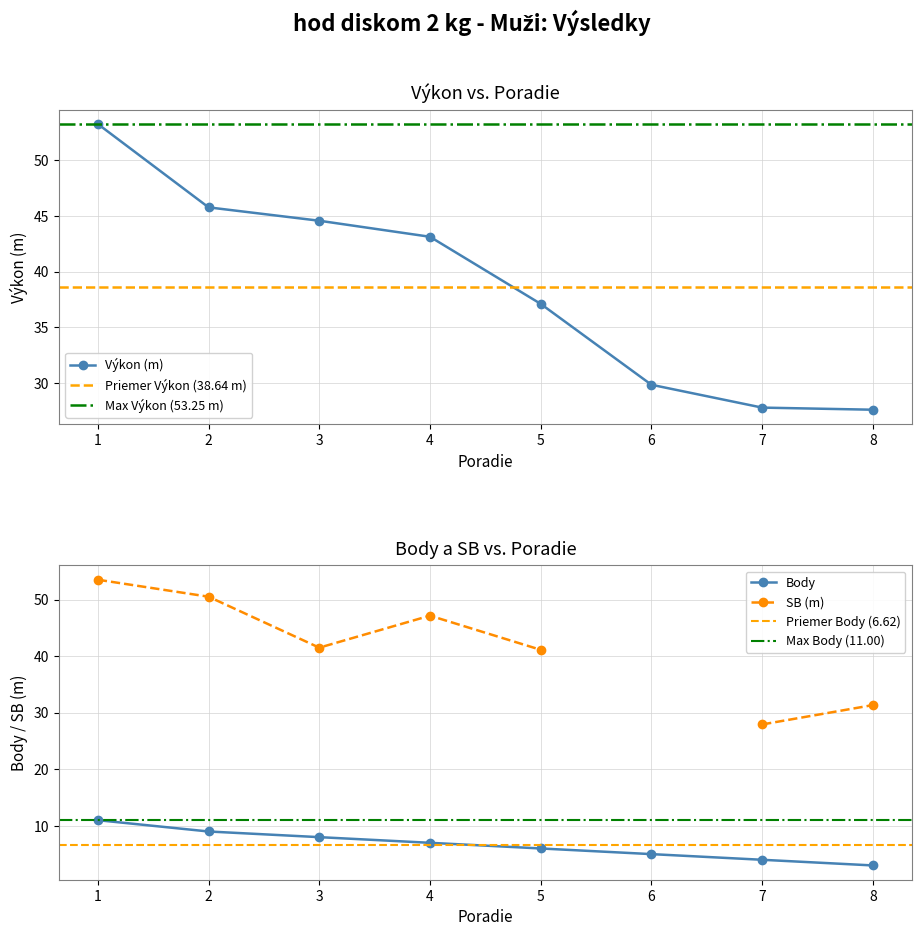

How many values in the Výkon series are below 43?

4